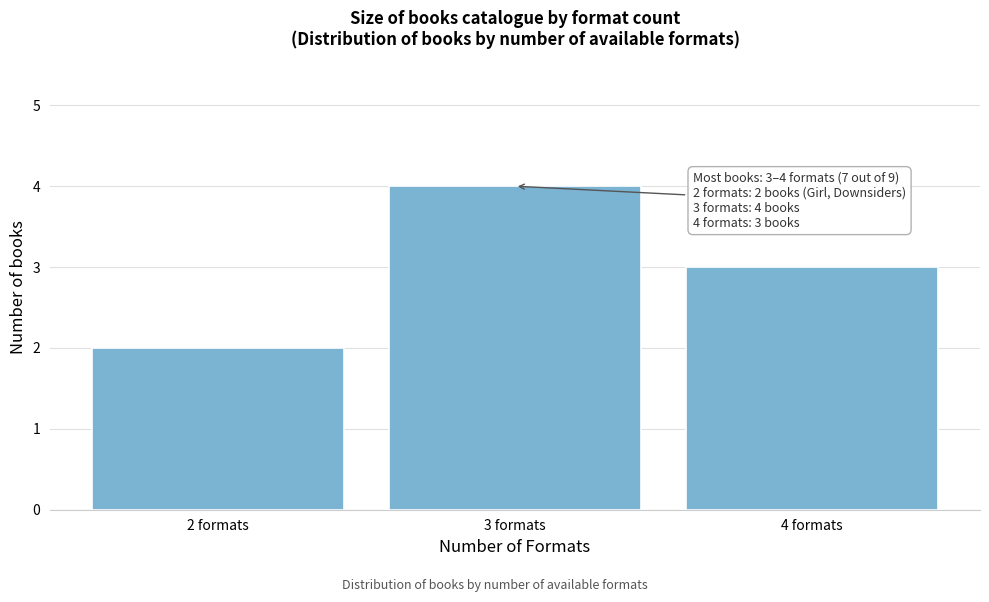

Over which range of the x-axis is the bar tallest?

2.5 to 3.5